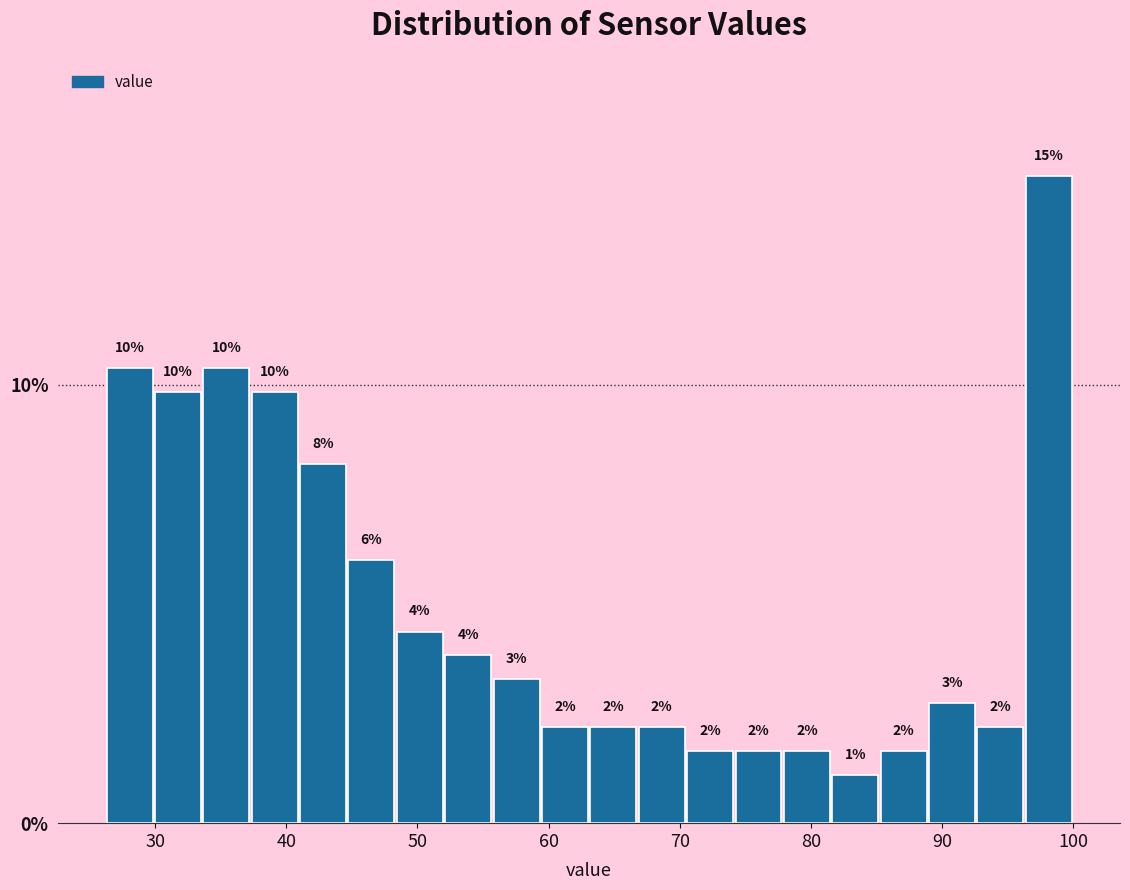

Read against the x-axis, roughly where is the centre of the tallest bar?

98